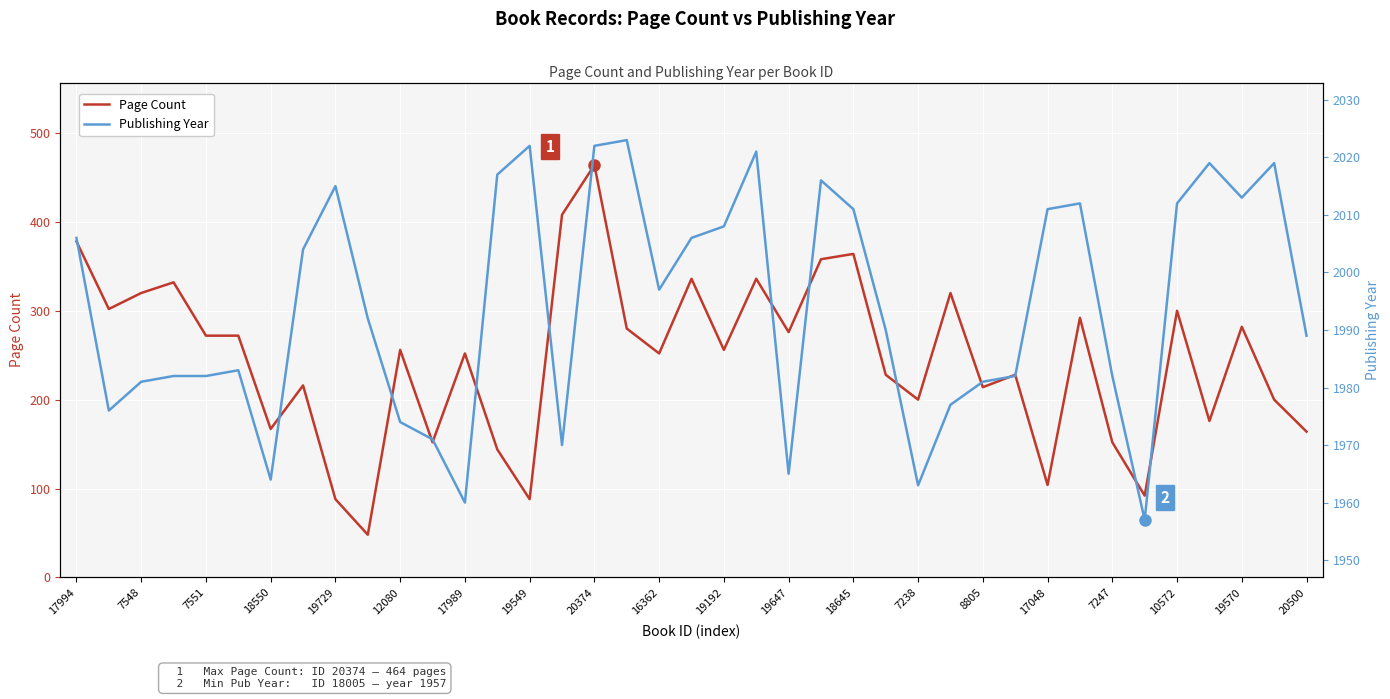

Is the value of Publishing Year at 7238 greater than the value of Page Count at 19549?

Yes